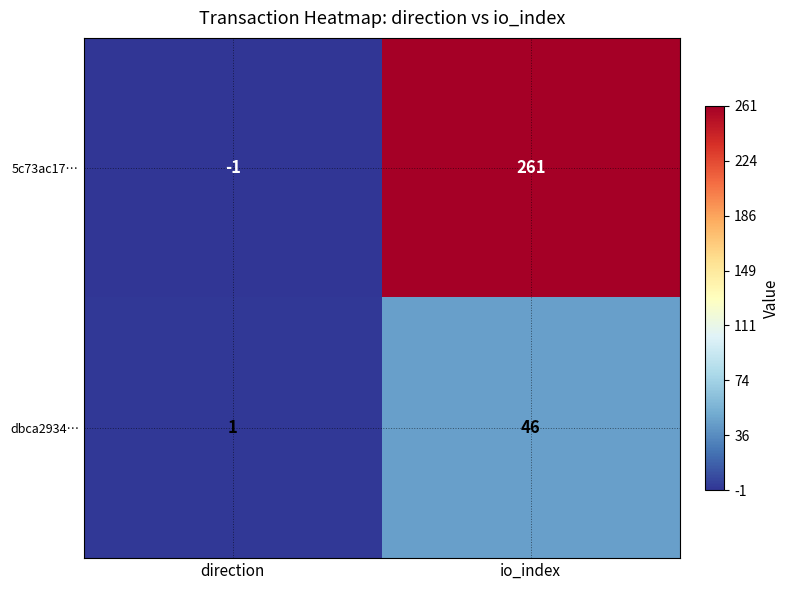

What is the minimum value shown in the chart?

-1